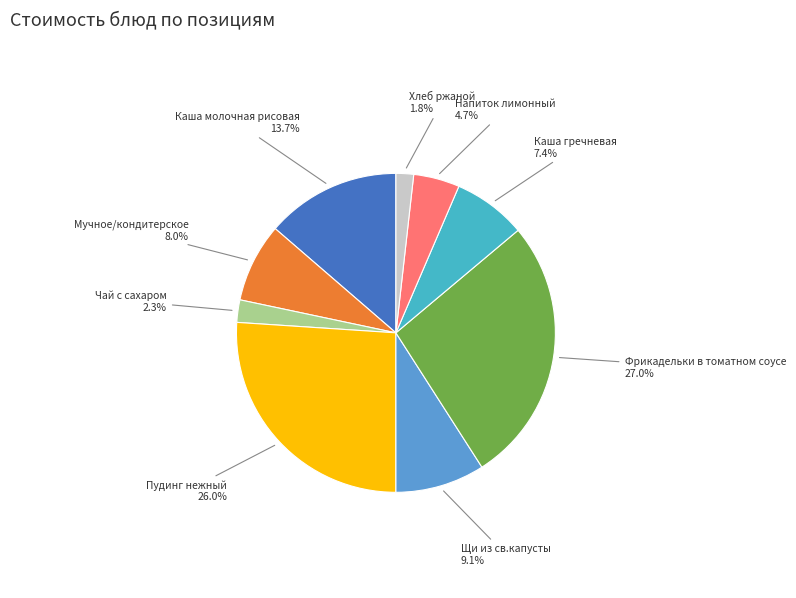

What portion of the pie excludes Каша молочная рисовая?

86.3%